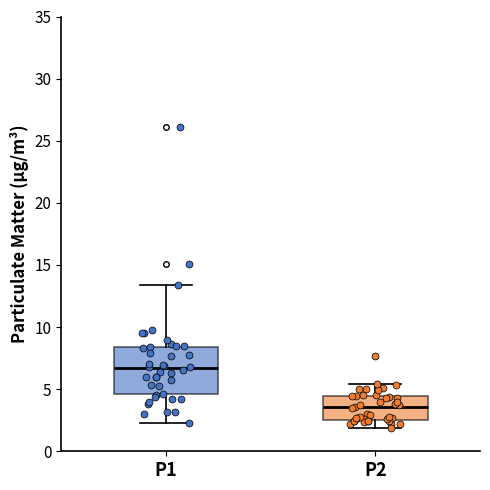

Which box is the tallest, from its lower edge to its upper edge?

P1